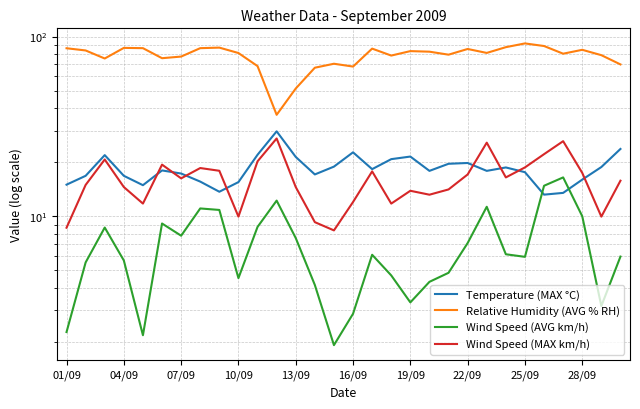

What is the label of the 2nd point from the left?

04/09